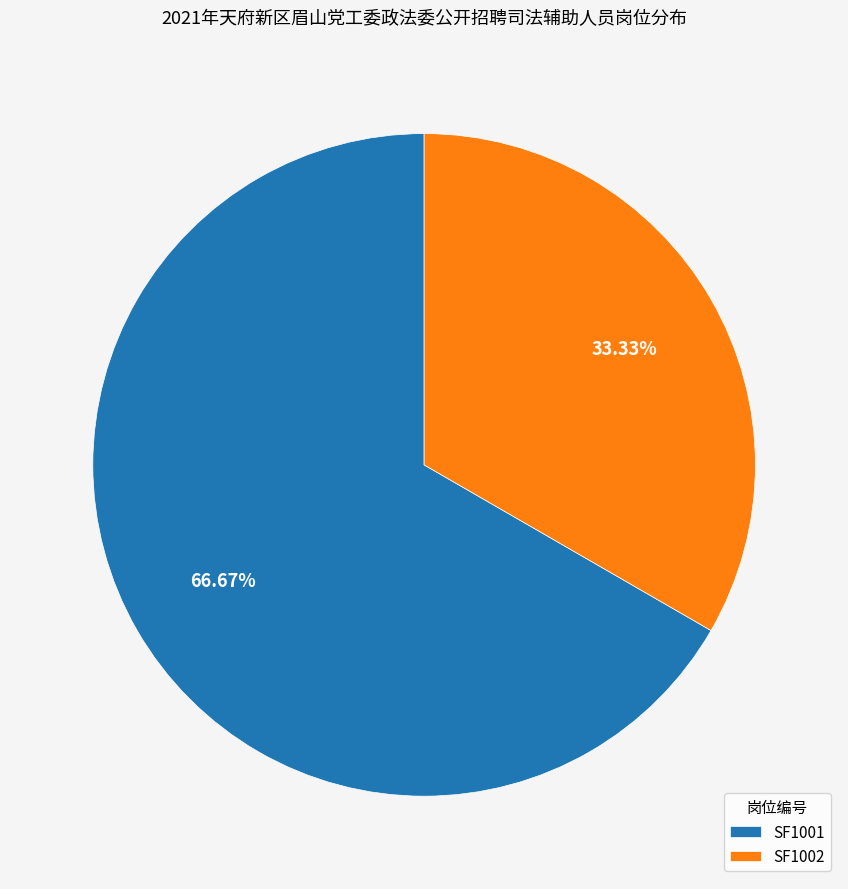

To the nearest percent, what portion does SF1001 represent?

67%